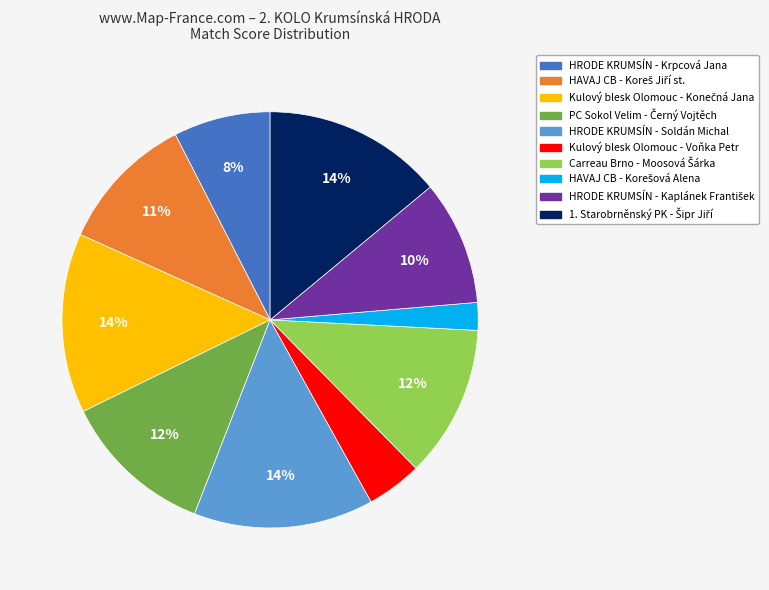

Is there a majority slice in this chart?

No